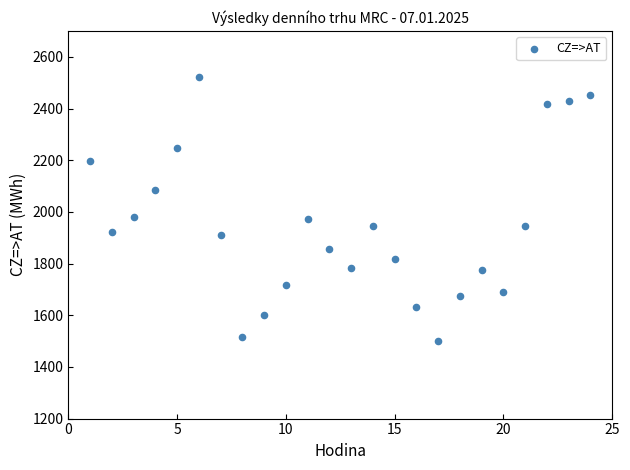

What is the range of Y values (max minus min)?

1019.5